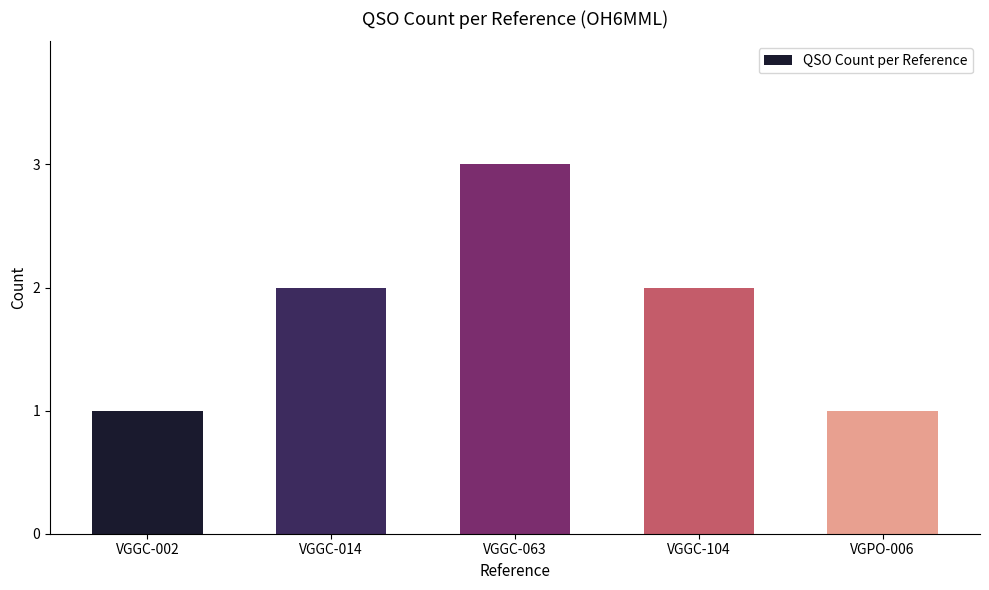

Are the bars grouped side by side (vs. stacked)?

No